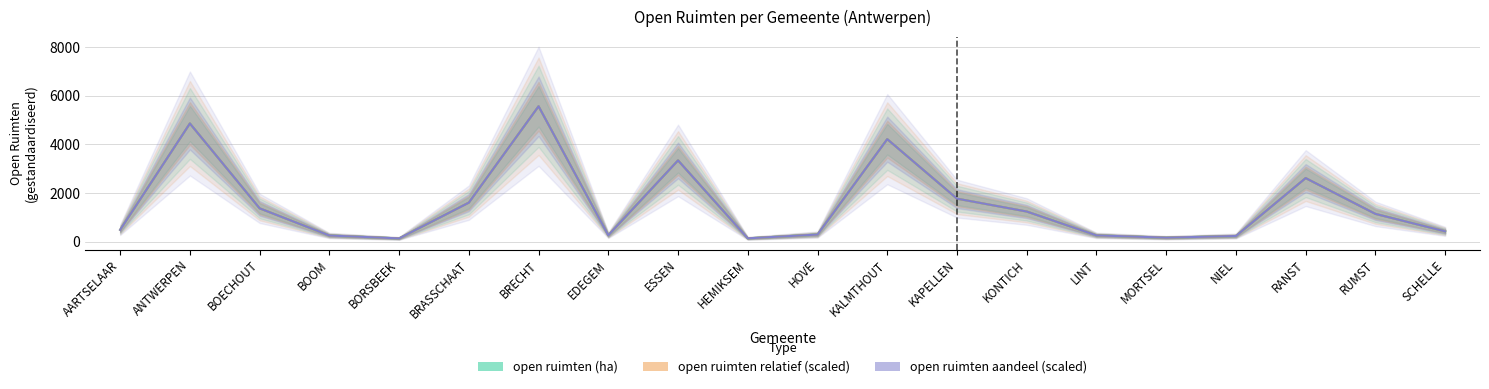

True or false: open ruimten (ha) and open ruimten aandeel (scaled) cross at least once.

False